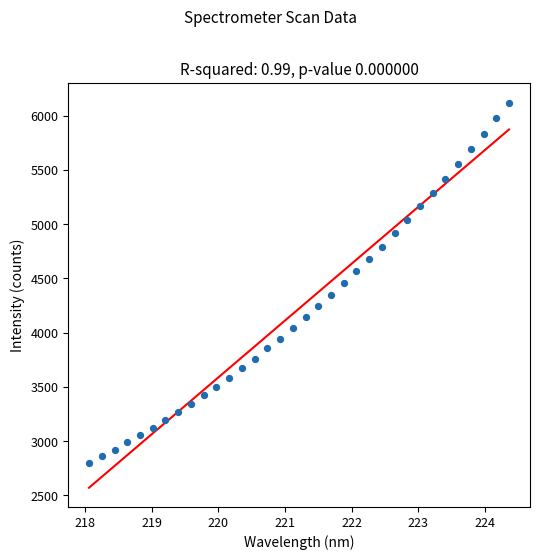

What is the range of X values (max minus min)?

6.3